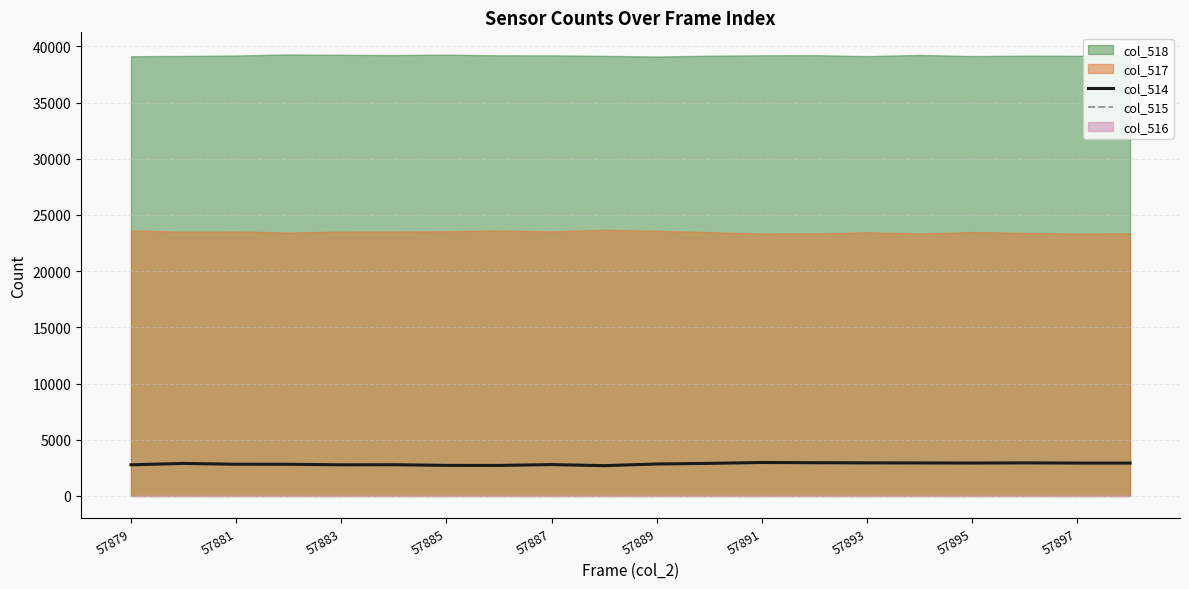

What is the minimum value for col_514?

2696